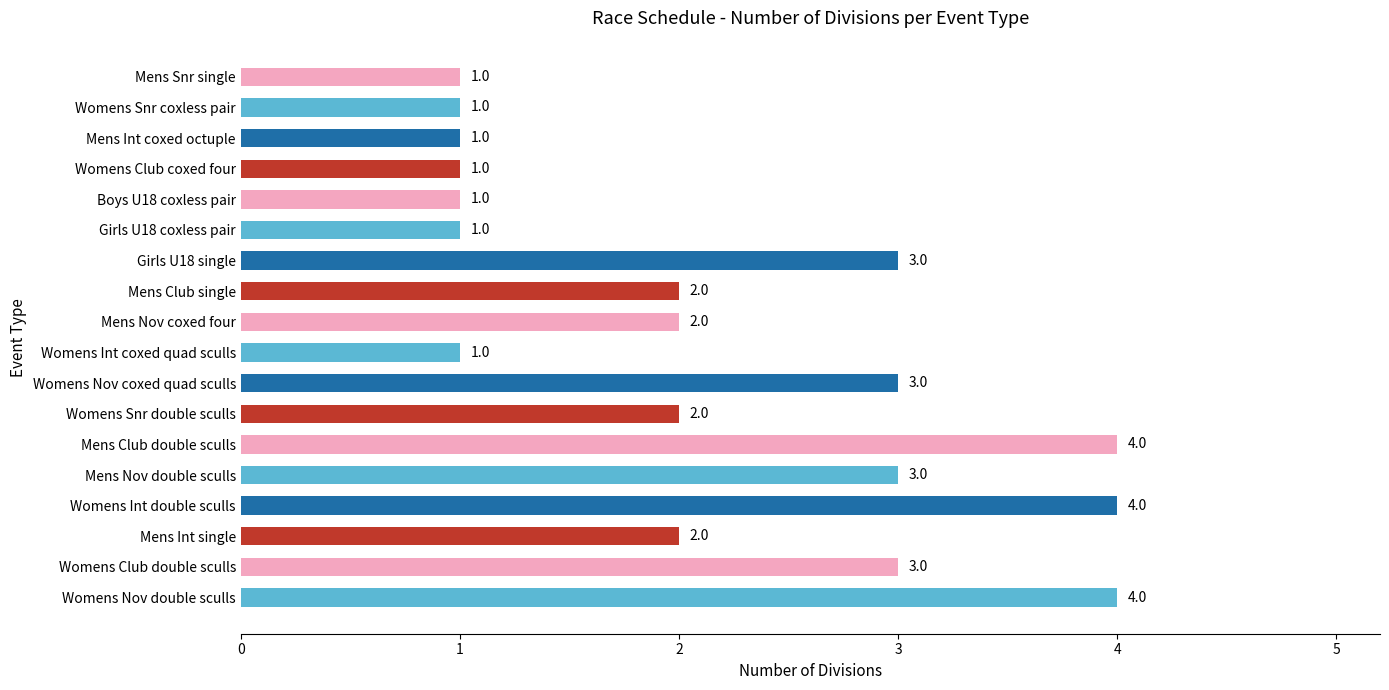

Which has a higher value, Mens Int single or Womens Nov double sculls?

Womens Nov double sculls